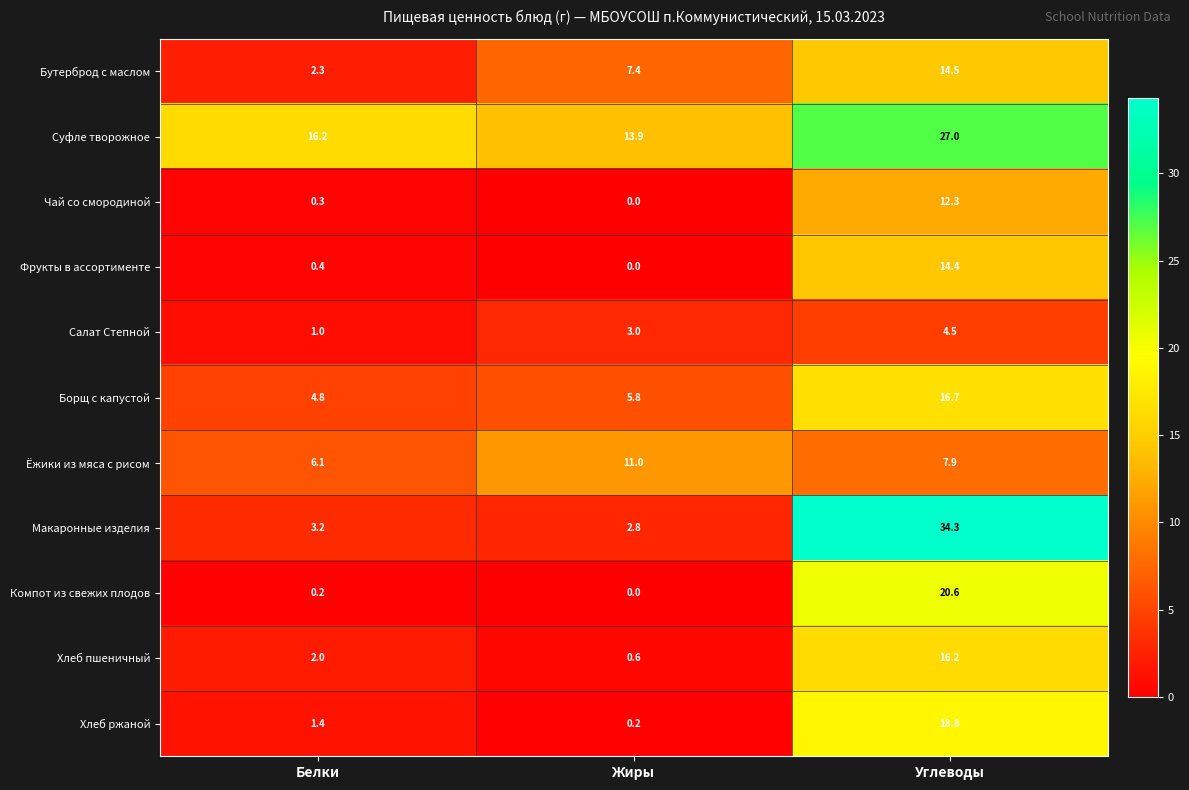

What is the total value across all series at Углеводы?

187.2